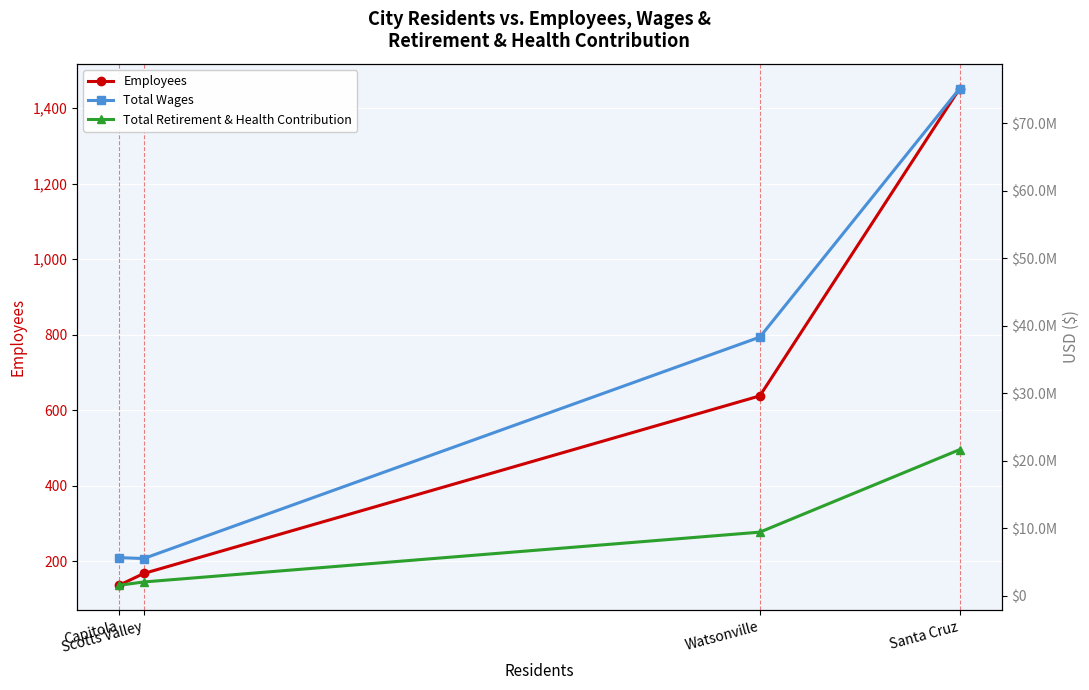

True or false: Employees has more than 0 points higher than both neighbors.

False